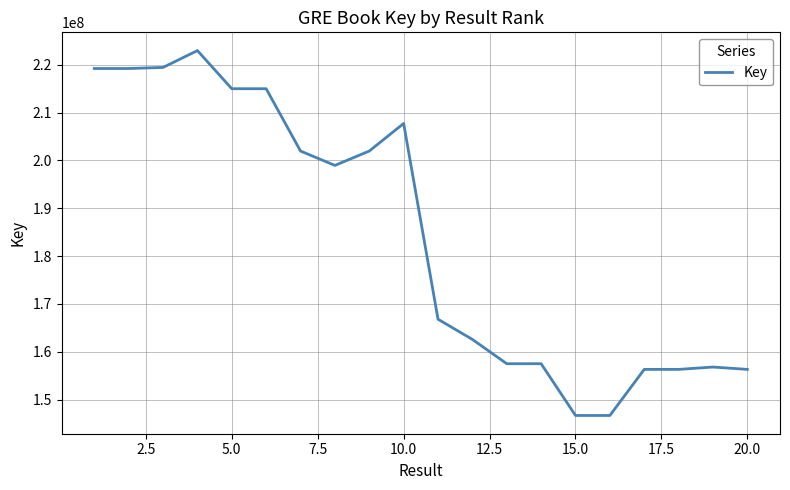

What is the maximum value shown in the chart?

222976734